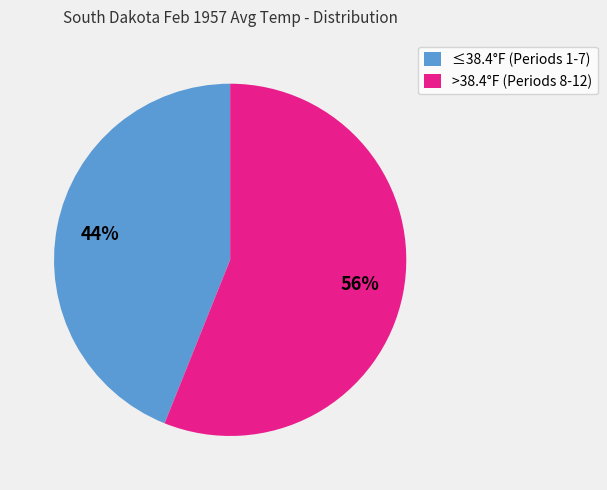

Rank the categories by value from lowest to highest.

≤38.4°F (Periods 1-7), >38.4°F (Periods 8-12)